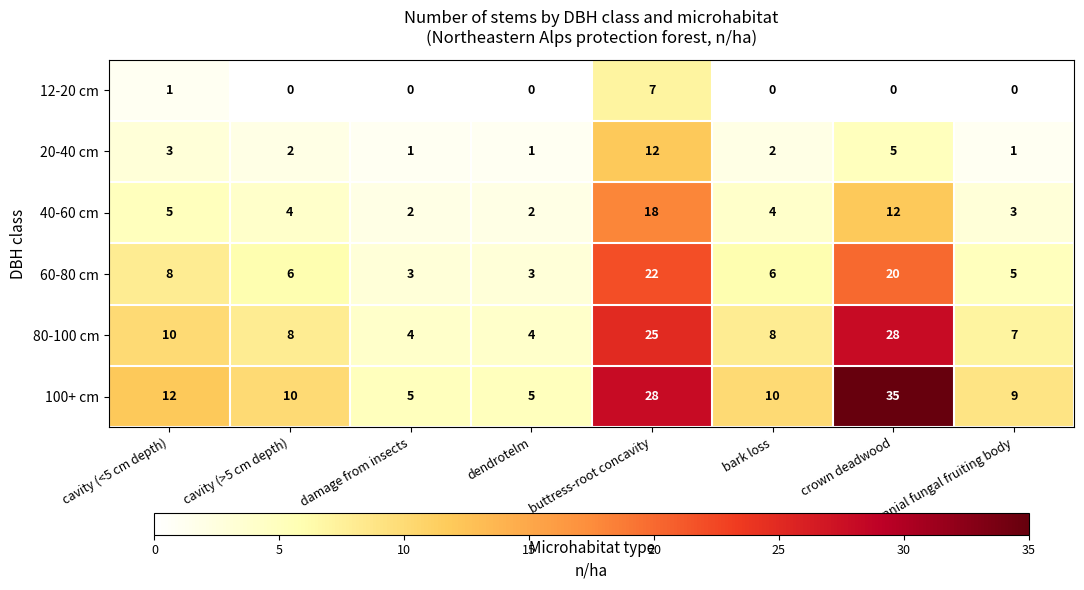

At damage from insects, list the series in order from smallest to largest.

12-20 cm, 20-40 cm, 40-60 cm, 60-80 cm, 80-100 cm, 100+ cm